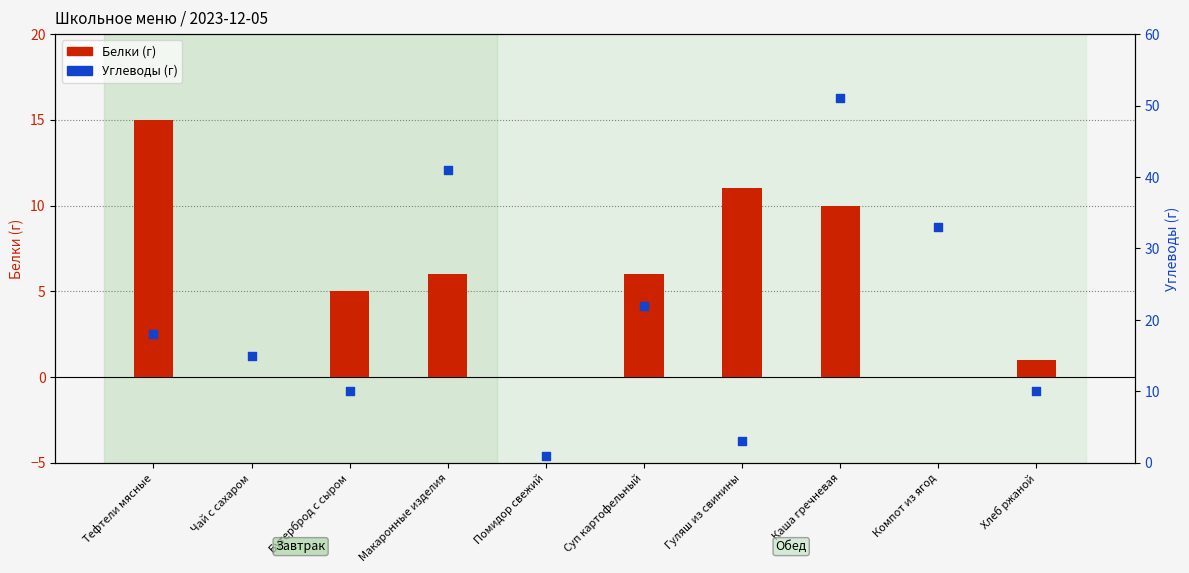

Which series contains the lowest Y value?

Белки (г)